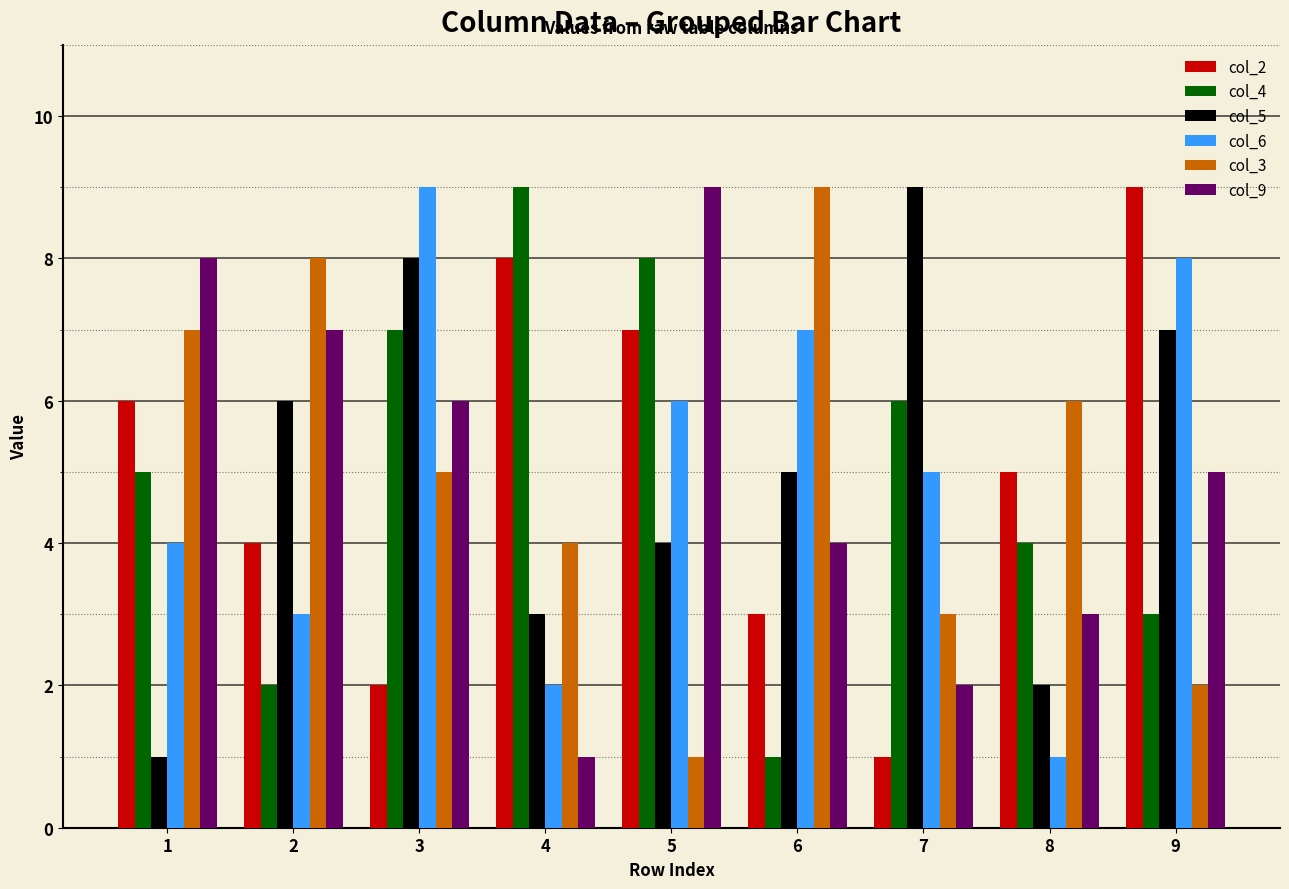

What is the value of the col_4 bar at the 1st from the left?

5